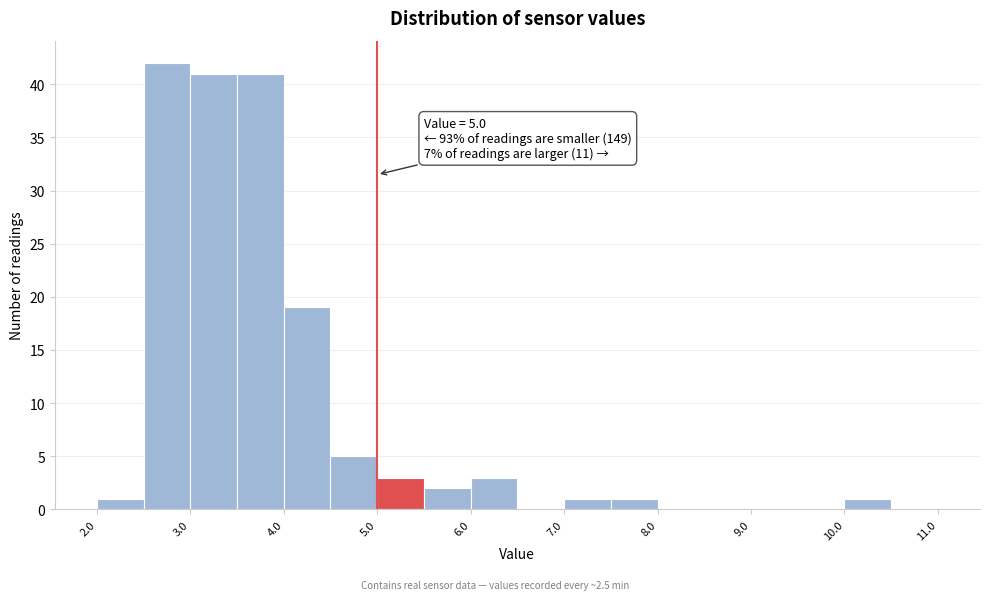

Which range on the x-axis has the tallest bar?

2.5 to 3.0